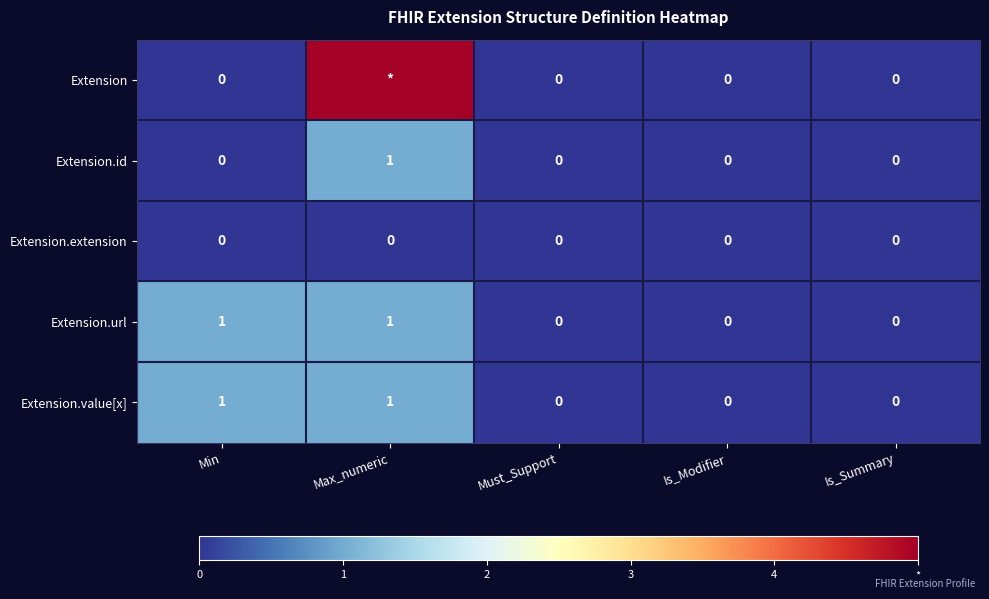

True or false: Extension.extension has a value of 0 at Is_Summary.

True